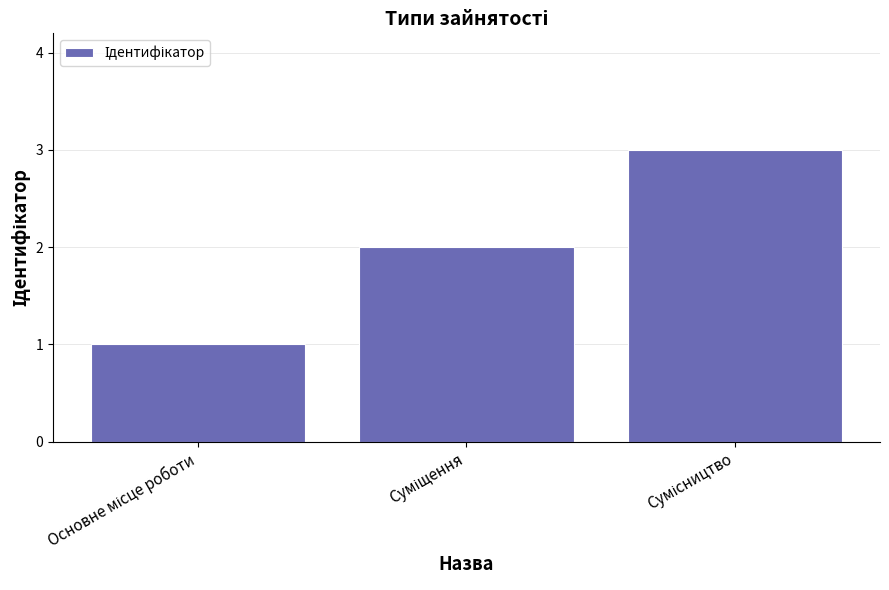

What is the minimum value shown in the chart?

1